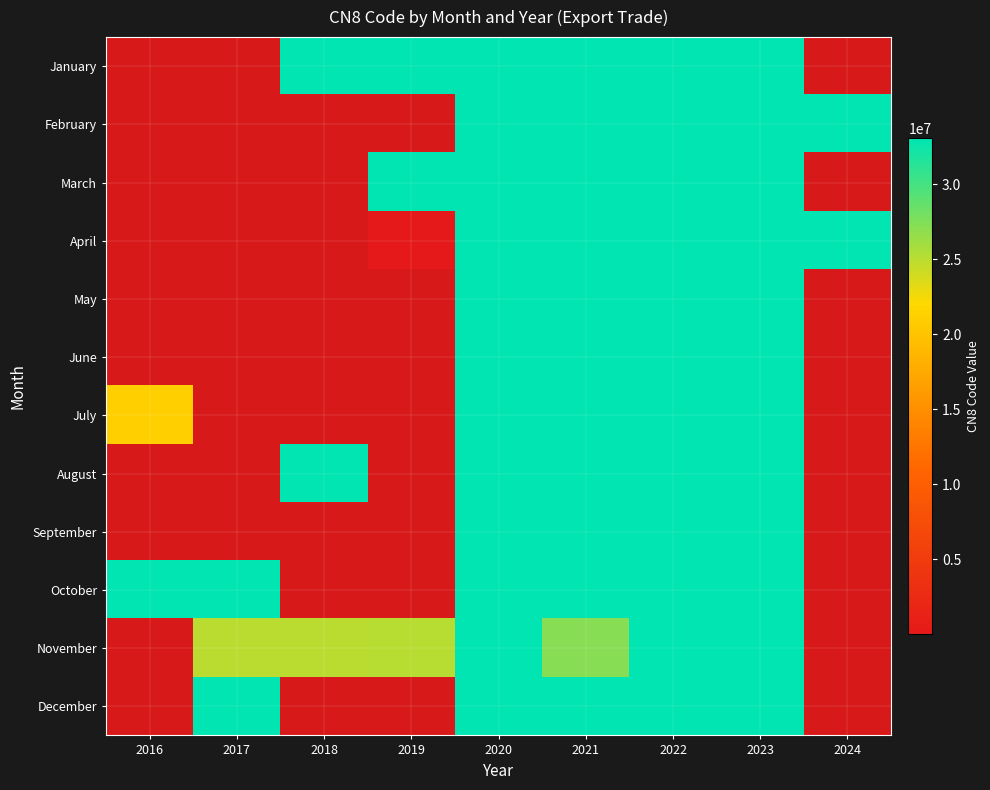

Which label corresponds to the smallest value in the chart?

2019